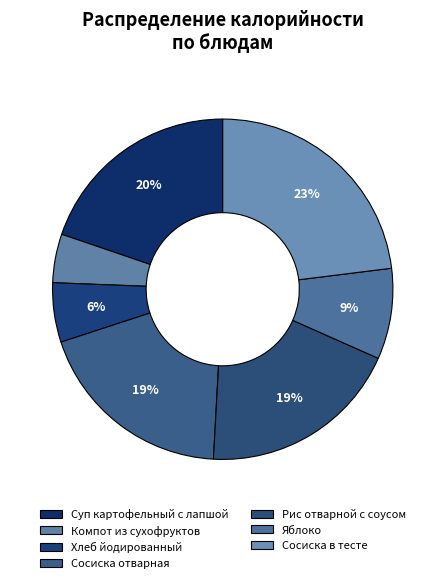

What is the change in value from Хлеб йодированный to Сосиска отварная?

+174.7